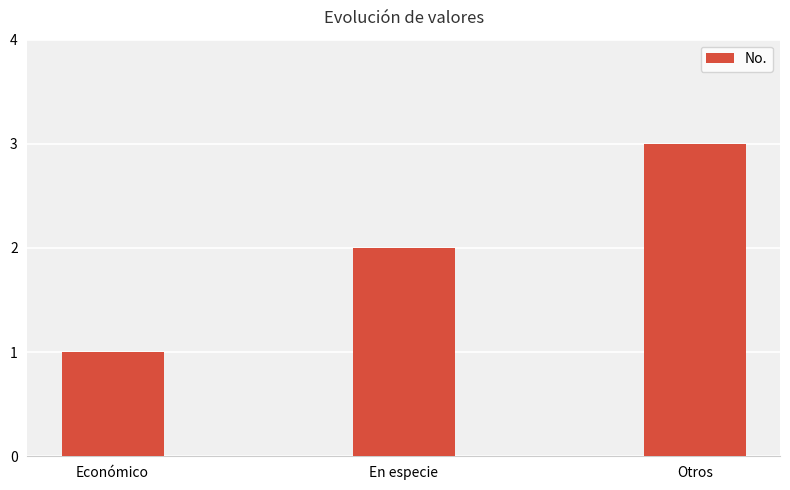

What is the label of the 2nd bar from the left?

En especie